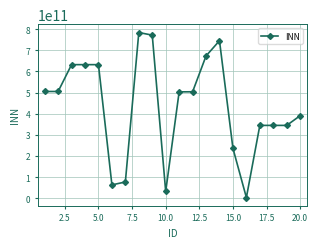

What is the difference between the maximum and second lowest values?

751871288816